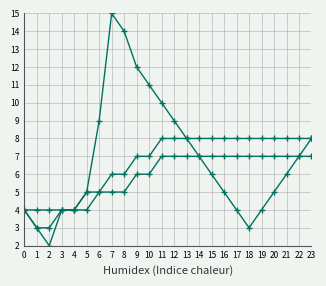

Does the chart display data point markers on the line(s)?

Yes